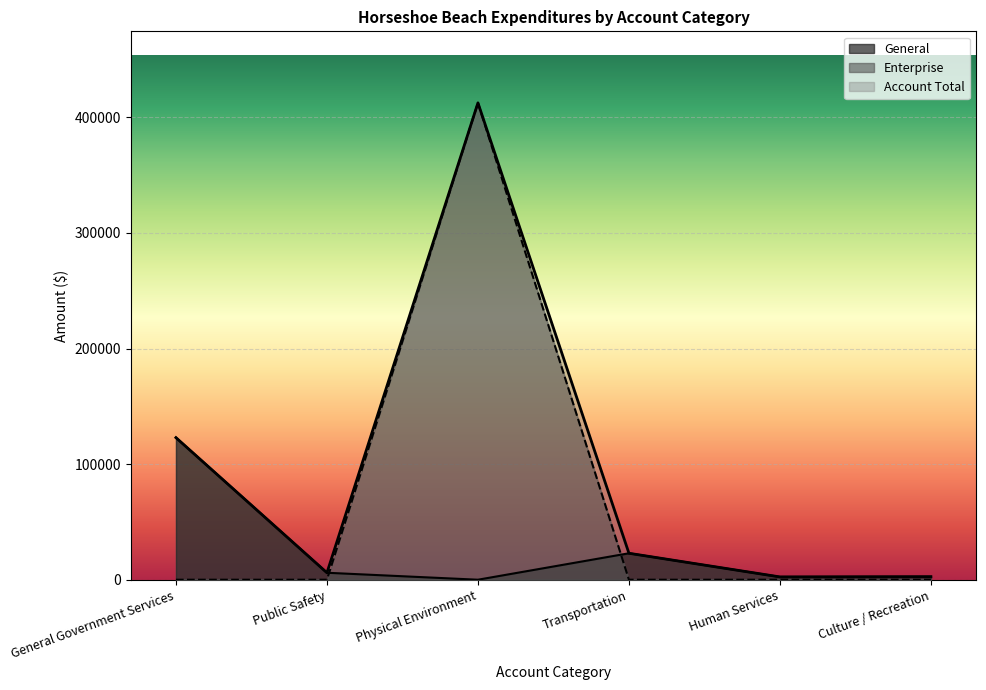

True or false: Enterprise has more than 1 interior local peaks.

False